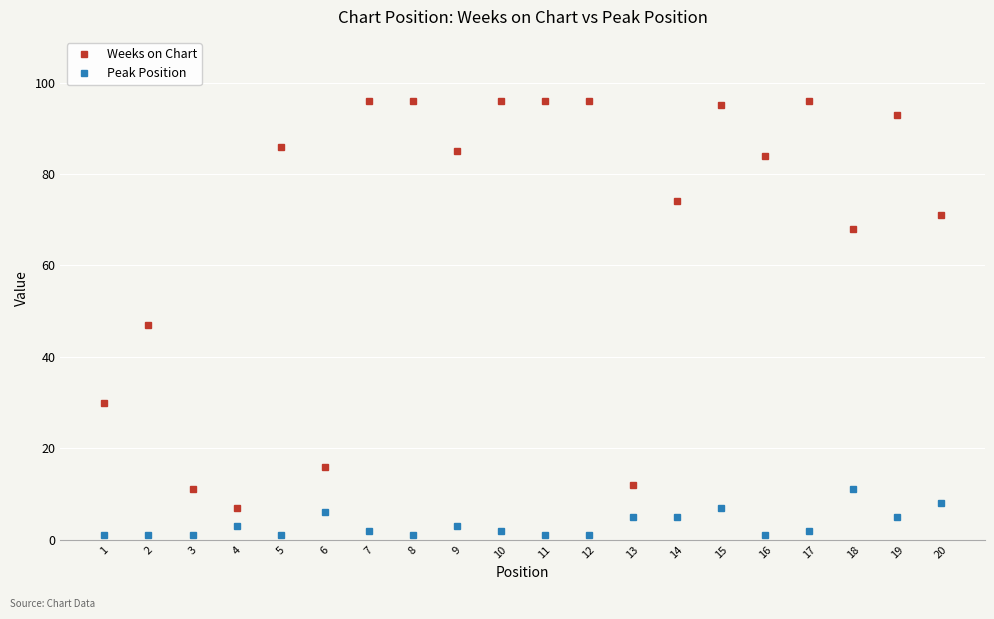

Reading left to right, list all the values displayed in this chart.

Weeks on Chart: 30	47	11	7	86	16	96	96	85	96	96	96	12	74	95	84	96	68	93	71
Peak Position: 1	1	1	3	1	6	2	1	3	2	1	1	5	5	7	1	2	11	5	8